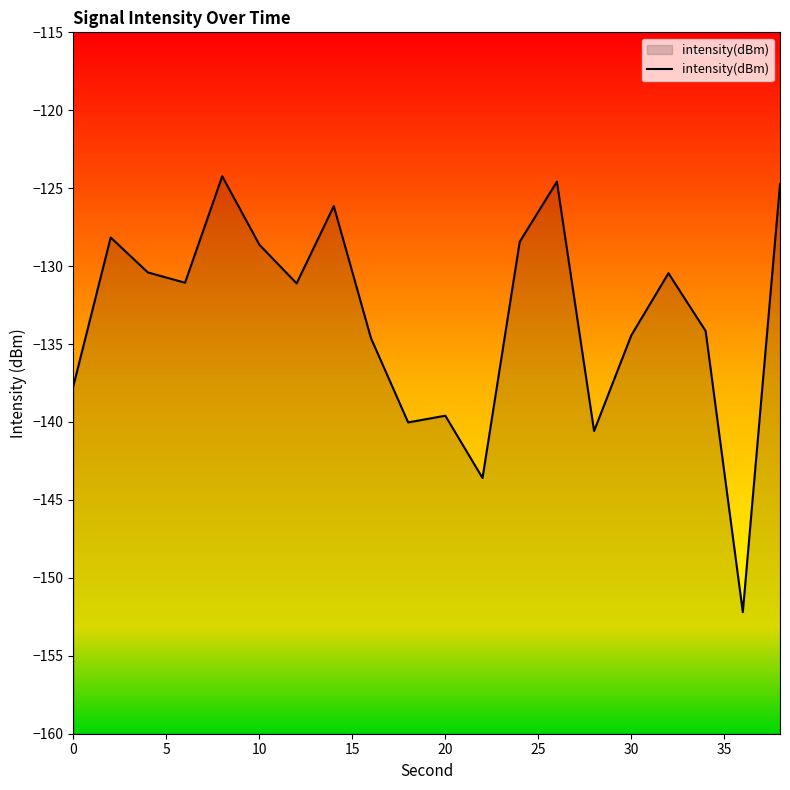

What is the sum of all values?

-2664.9